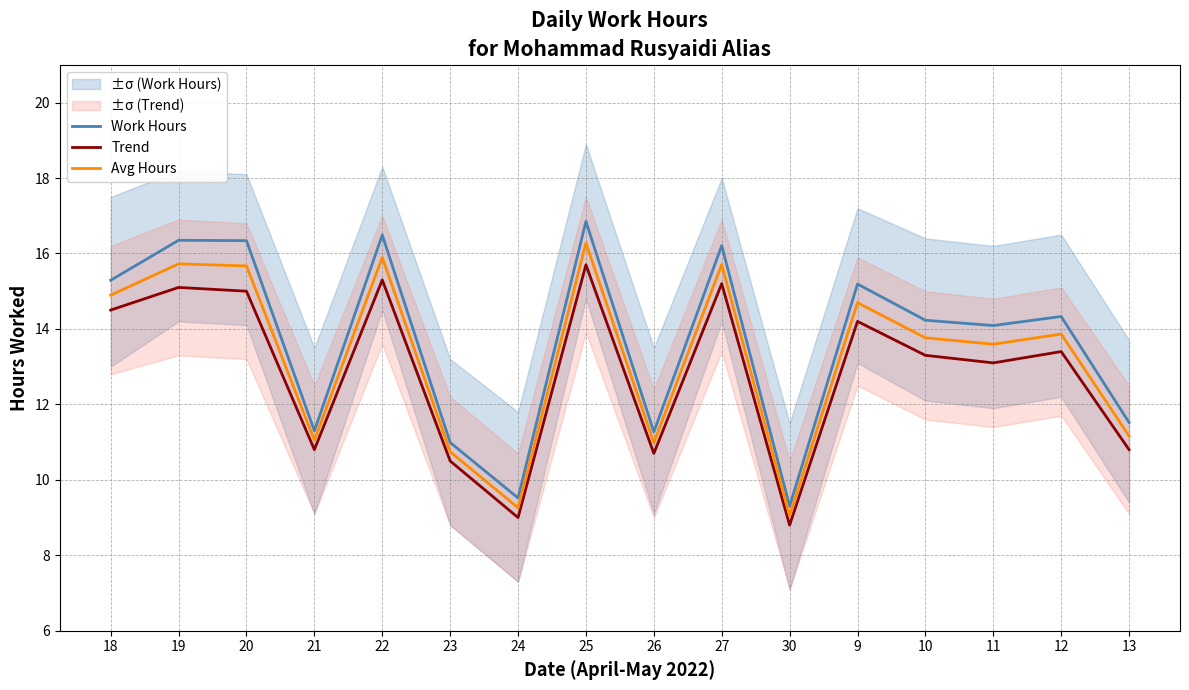

Reading right to left, transcribe all the data shown in this chart.

Work Hours: 11.5	14.3	14.1	14.2	15.2	9.3	16.2	11.3	16.9	9.5	11.0	16.5	11.3	16.3	16.4	15.3
Trend: 10.8	13.4	13.1	13.3	14.2	8.8	15.2	10.7	15.7	9.0	10.5	15.3	10.8	15.0	15.1	14.5
Avg Hours: 11.2	13.9	13.6	13.8	14.7	9.1	15.7	11.0	16.3	9.3	10.7	15.9	11.1	15.7	15.7	14.9